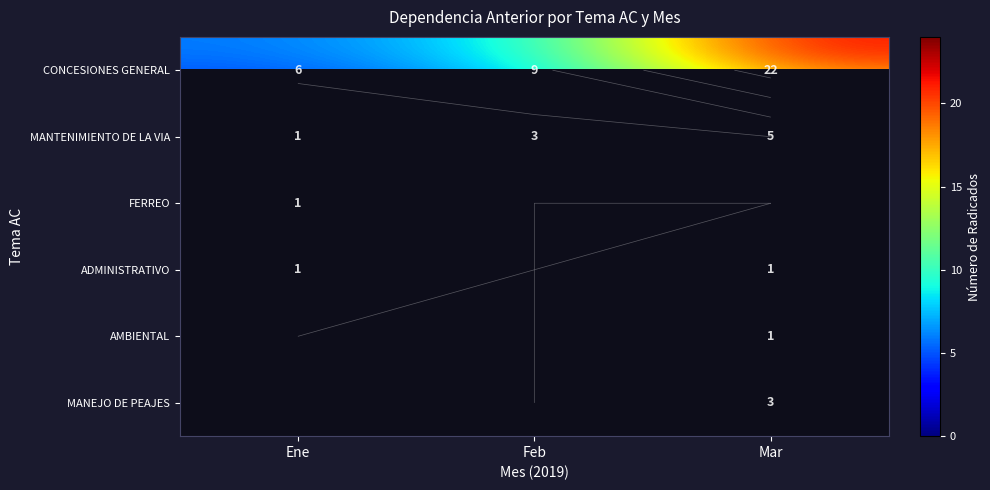

What is the sum of all MANTENIMIENTO DE LA VIA values?

9.0